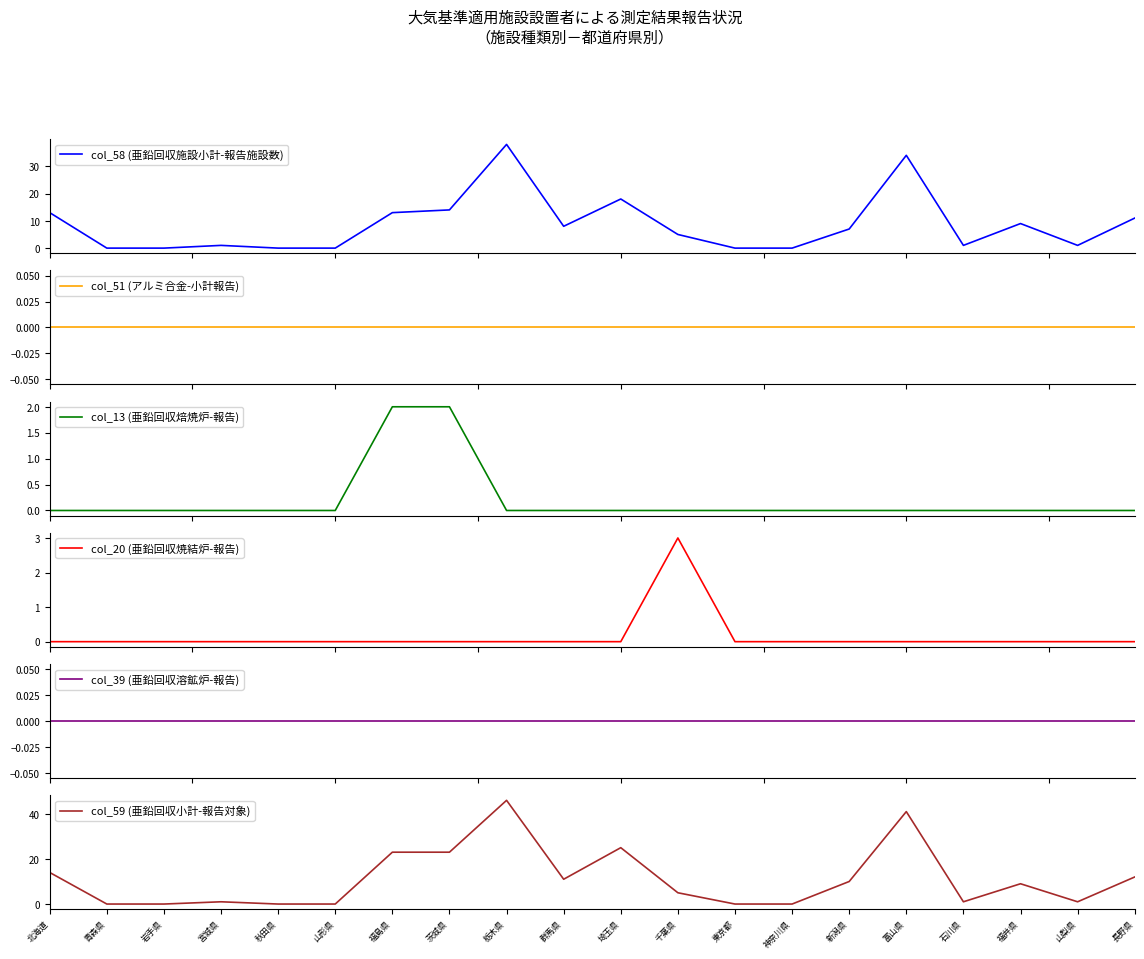

Which label corresponds to the largest value in the chart?

栃木県